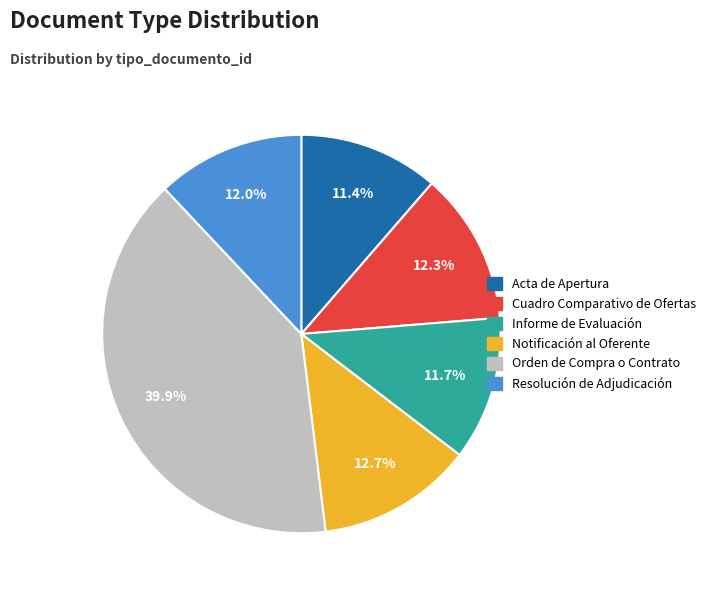

To the nearest percent, what percentage of the pie is Cuadro Comparativo de Ofertas?

12%